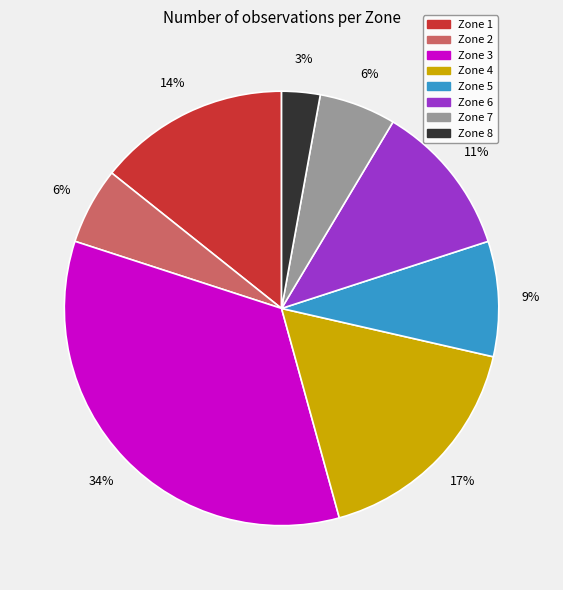

Which slice is the smallest?

Zone 8